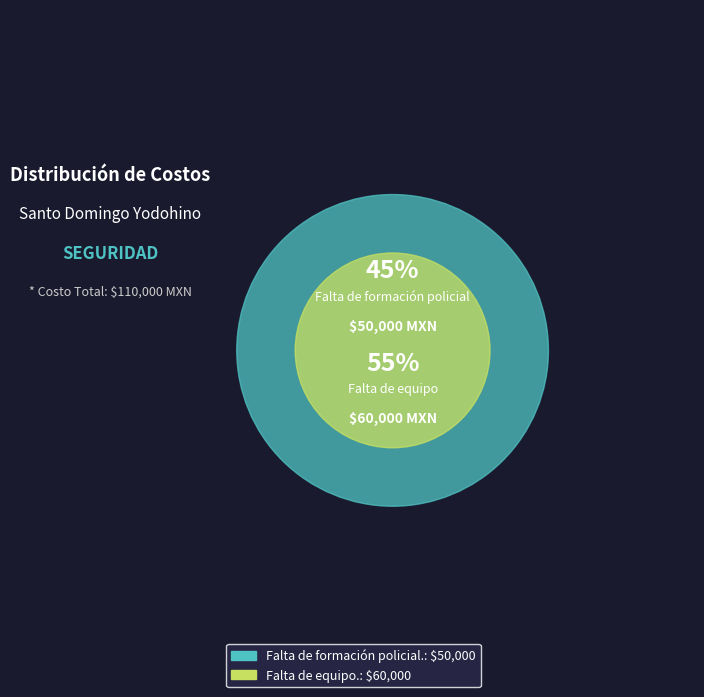

Combined, do Falta de formación policial. and Falta de equipo. account for over 50%?

Yes